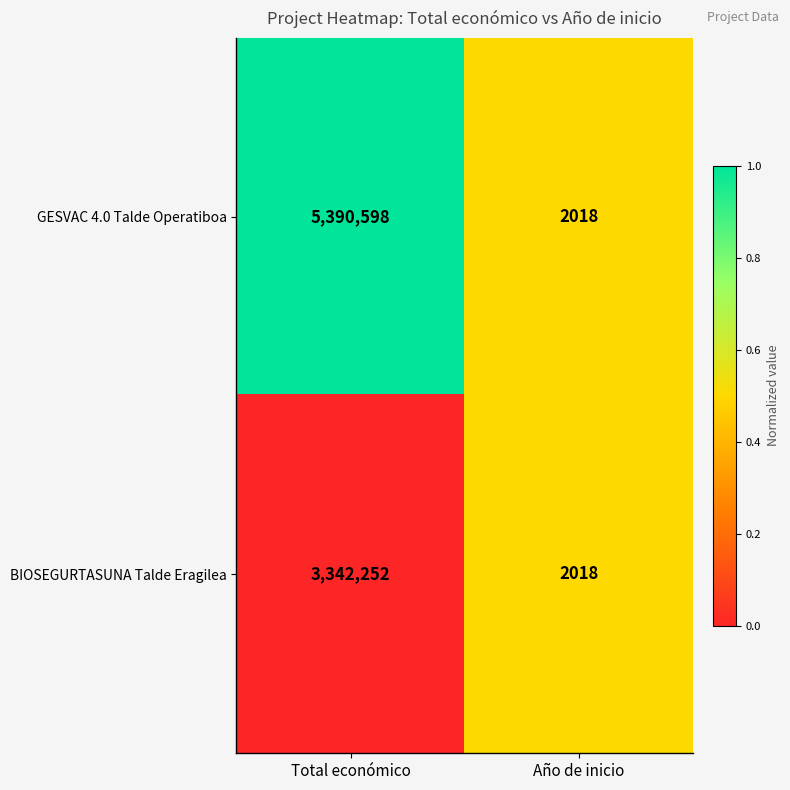

Reading right to left, what are all the values shown in this chart?

GESVAC 4.0 Talde Operatiboa: 2018	5390598
BIOSEGURTASUNA Talde Eragilea: 2018	3342252